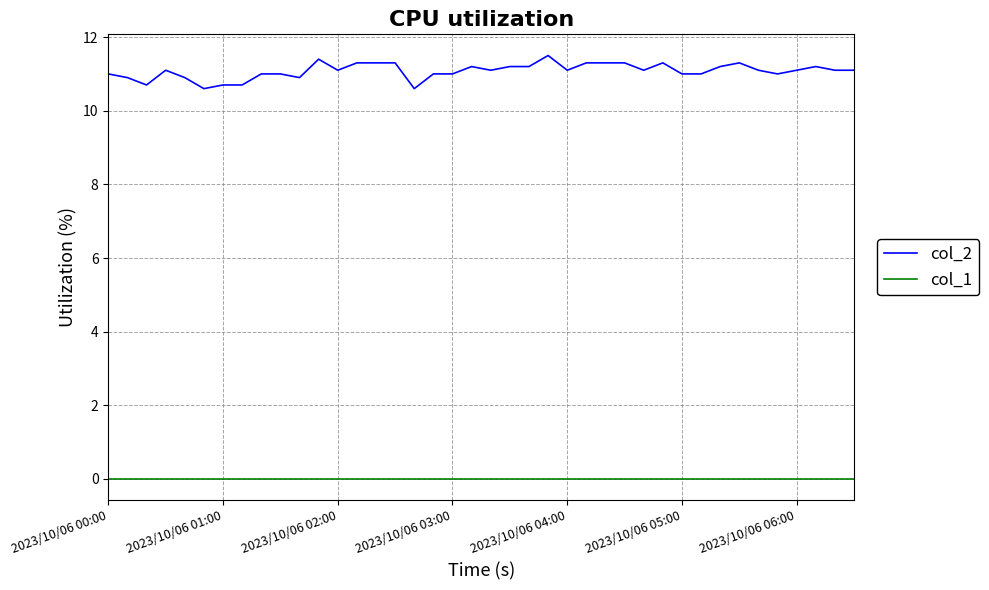

List the series in order of their overall mean, highest first.

col_2, col_1